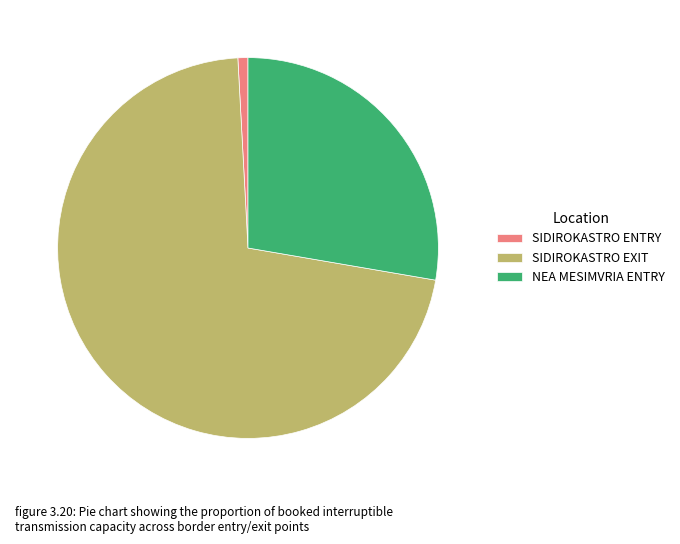

The SIDIROKASTRO ENTRY slice represents 8% of the pie. True or false?

False